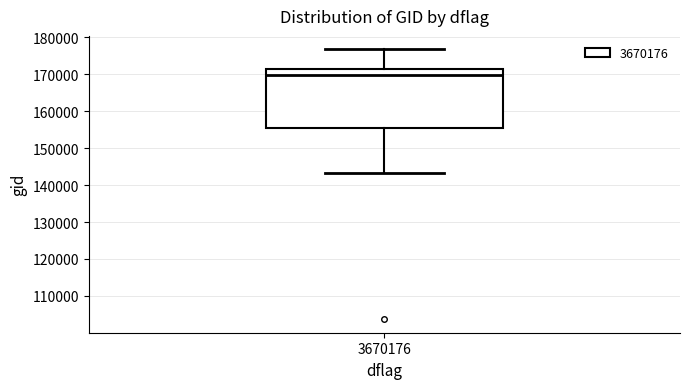

Transcribe this box plot: give where the median line is, the range the box spans, and where the two whiskers end, as read against the y-axis. The values are not printed on the chart, so give them approximately, as read against the axis.

median 170000, box 155000 to 171000, whiskers 143000 to 177000